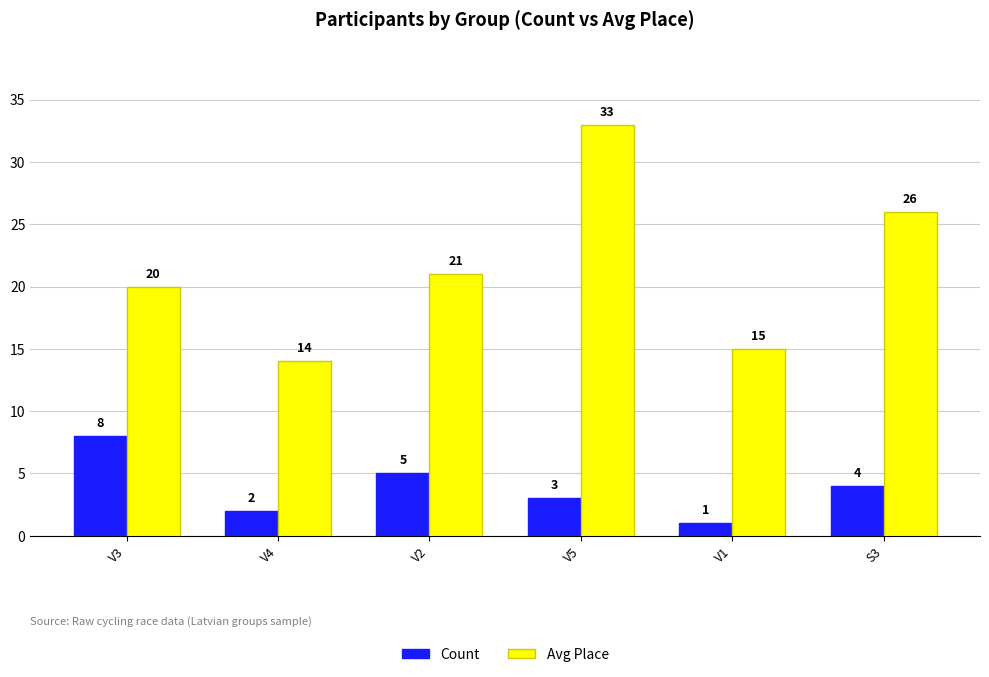

Reading left to right, list all the values displayed in this chart.

Count: V3=8	V4=2	V2=5	V5=3	V1=1	S3=4
Avg Place: V3=20	V4=14	V2=21	V5=33	V1=15	S3=26